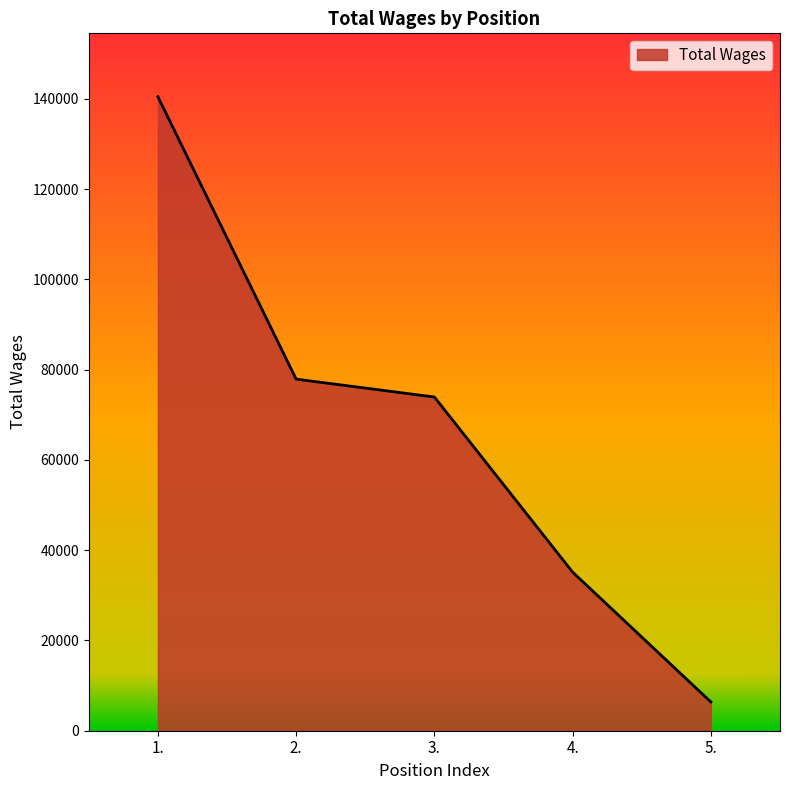

How many values are below 73922?

2